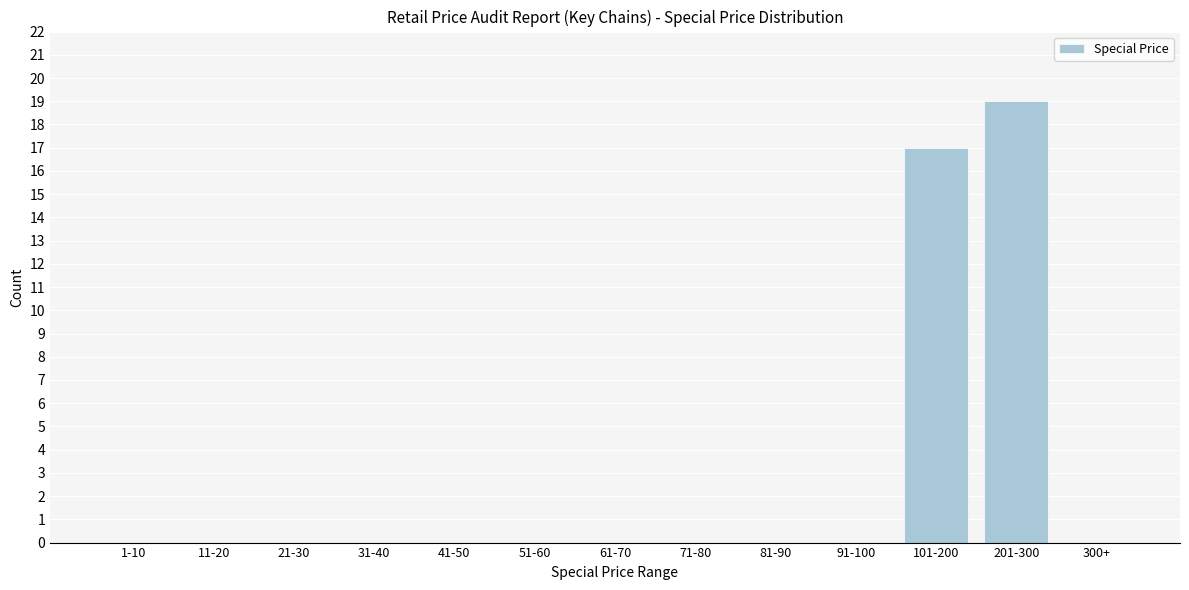

Reading left to right, list all the values displayed in this chart.

1-10=0	11-20=0	21-30=0	31-40=0	41-50=0	51-60=0	61-70=0	71-80=0	81-90=0	91-100=0	101-200=17	201-300=19	300+=0